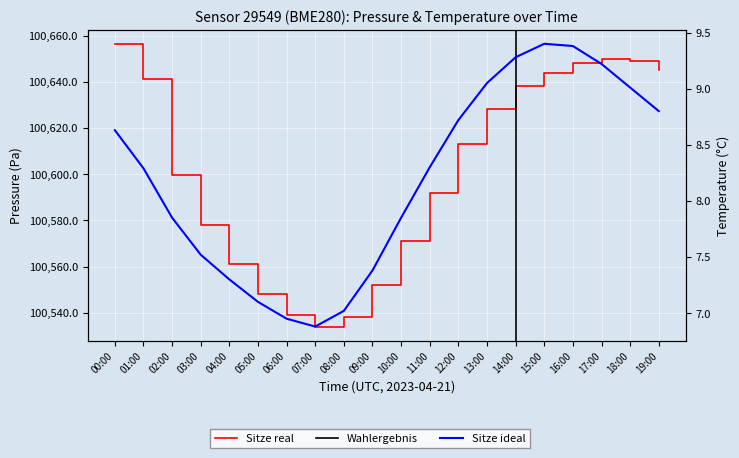

Between 02:00 and 09:00, which series saw the biggest shift?

pressure